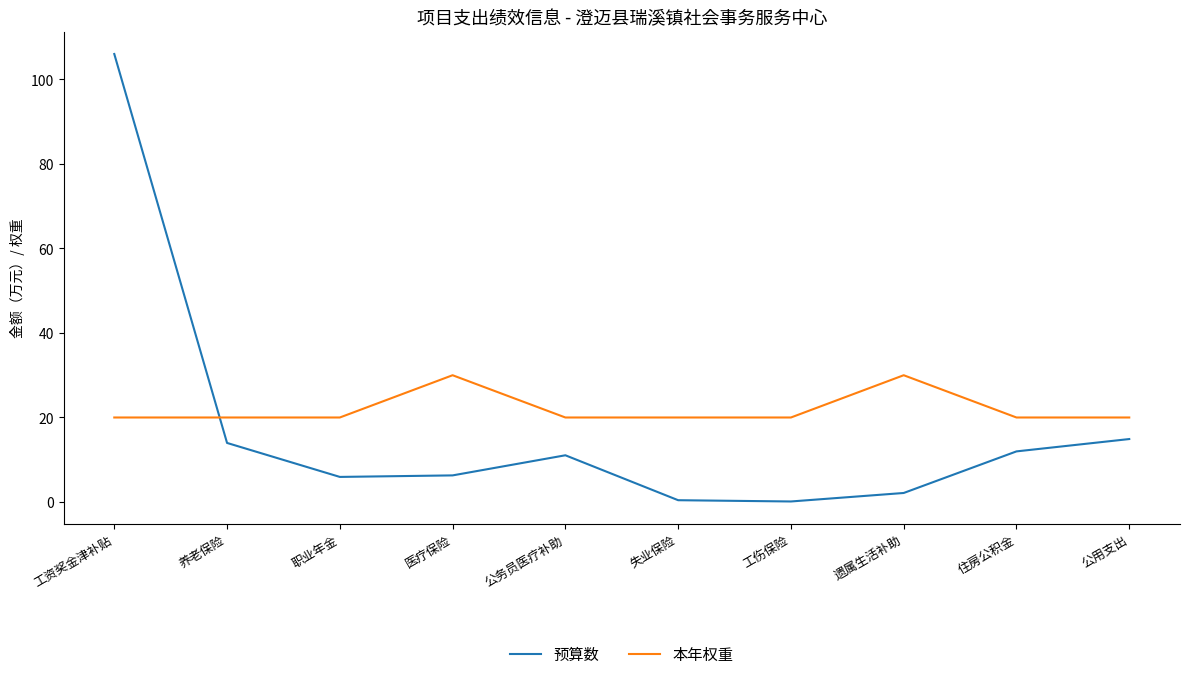

What is the greatest value displayed?

106.0